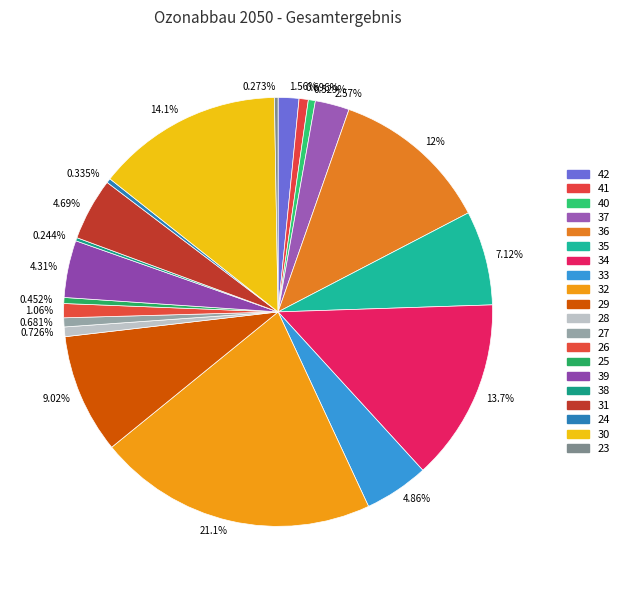

Combined, do 4.31% and 9.02% account for over 50%?

No